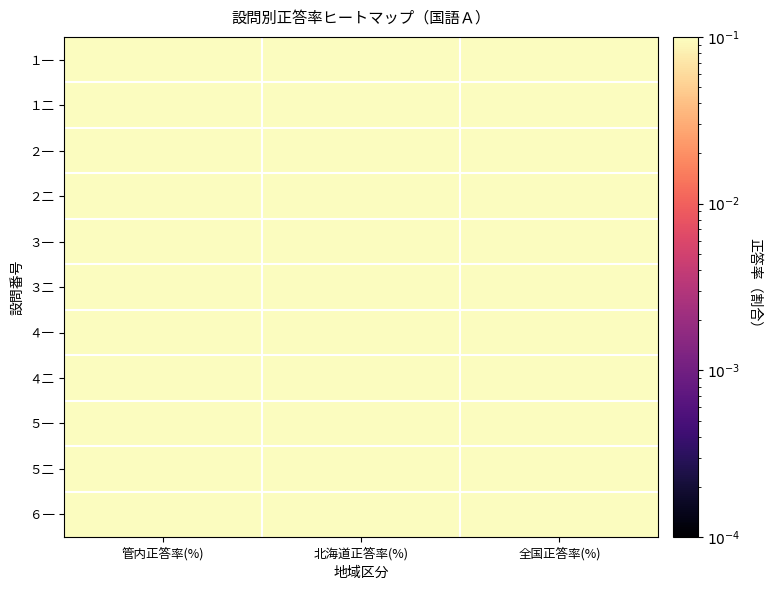

Rank the series at 全国正答率(%) from highest to lowest value.

５一, ３二, ５二, ３一, ６一, １一, ４二, １二, ２一, ２二, ４一